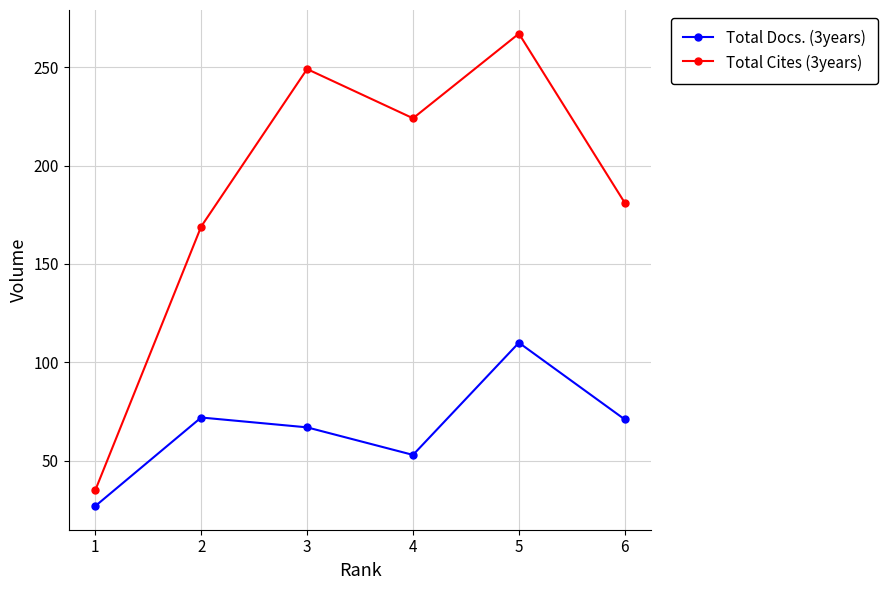

Rank the categories by Total Cites (3years) value from highest to lowest.

5, 3, 4, 6, 2, 1